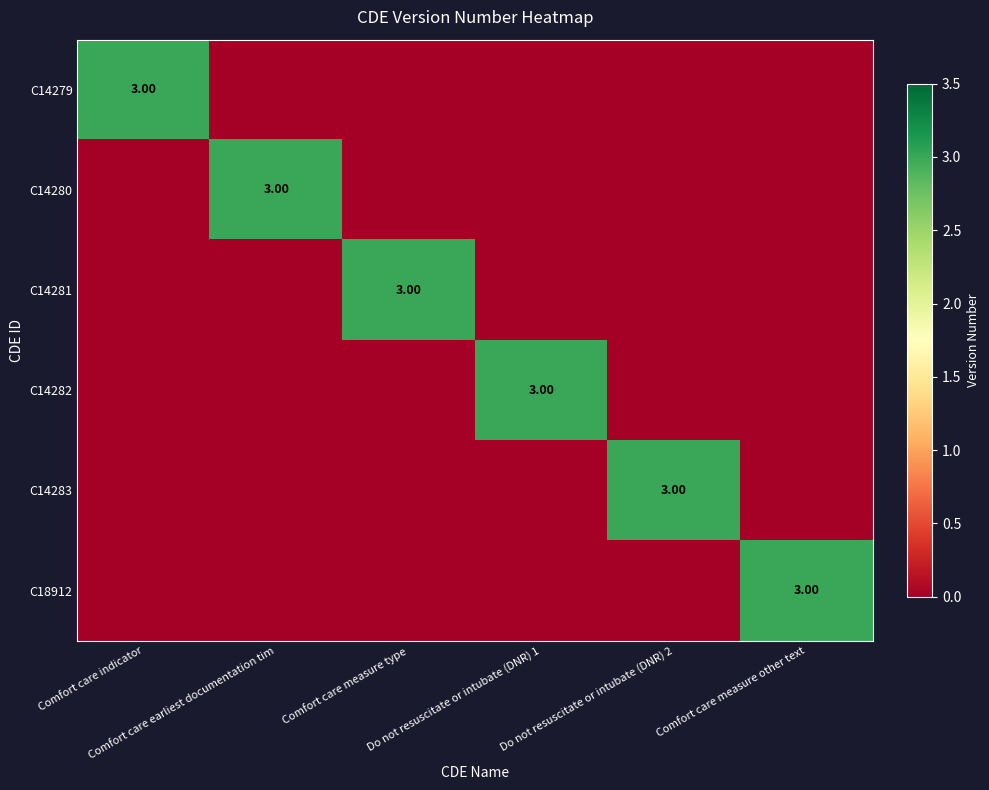

Is the value of C18912 at Comfort care measure other text greater than the value of C14282 at Comfort care measure other text?

Yes